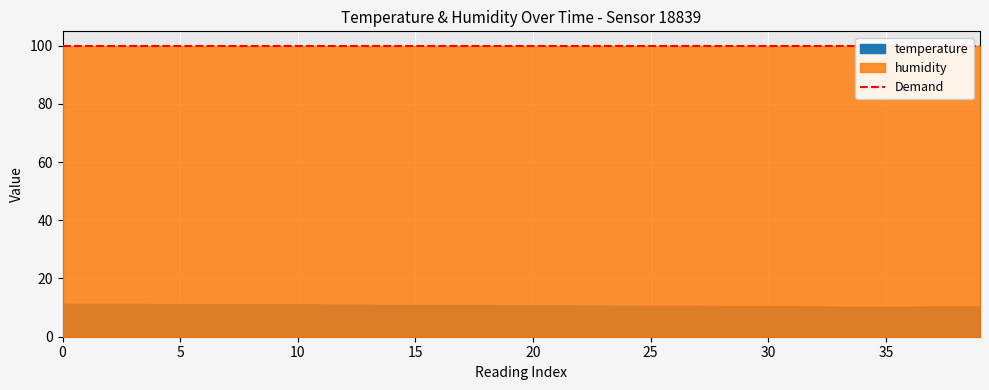

The value of humidity at 24 is 99.9. True or false?

True